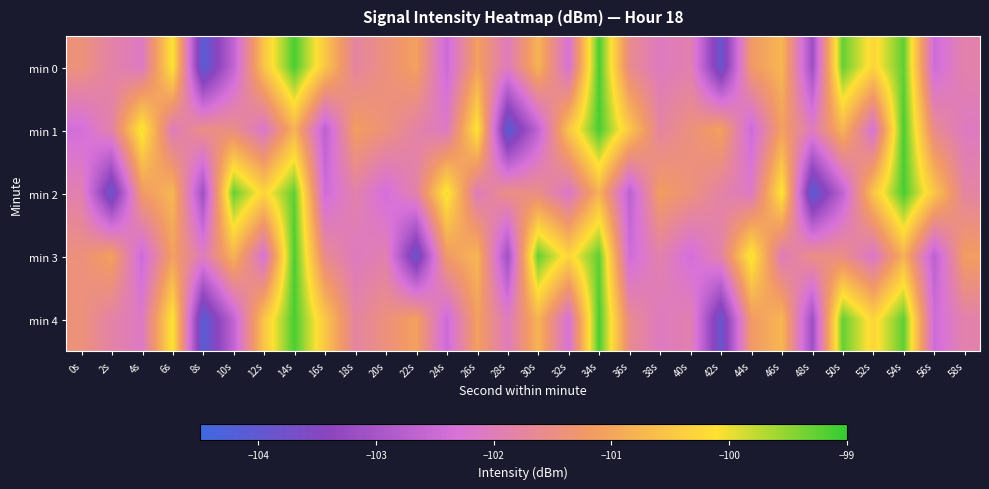

Reading left to right, list all the values displayed in this chart.

min 0: 0s=-101.4	2s=-101.8	4s=-102.1	6s=-100.1	8s=-104.1	10s=-102.7	12s=-100.5	14s=-99.1	16s=-100.5	18s=-101.8	20s=-101.4	22s=-101.1	24s=-102.5	26s=-101.1	28s=-102.0	30s=-100.8	32s=-102.3	34s=-99.1	36s=-101.6	38s=-102.1	40s=-101.9	42s=-103.9	44s=-101.2	46s=-100.7	48s=-103.1	50s=-99.3	52s=-100.3	54s=-99.2	56s=-102.4	58s=-101.9
min 1: 0s=-102.4	2s=-101.8	4s=-100.0	6s=-102.0	8s=-101.5	10s=-101.5	12s=-102.2	14s=-100.8	16s=-102.7	18s=-101.1	20s=-101.4	22s=-101.8	24s=-102.1	26s=-100.1	28s=-104.1	30s=-102.7	32s=-100.5	34s=-99.1	36s=-100.5	38s=-101.8	40s=-101.4	42s=-101.1	44s=-102.5	46s=-101.1	48s=-102.0	50s=-100.8	52s=-102.3	54s=-99.1	56s=-101.6	58s=-102.1
min 2: 0s=-101.9	2s=-103.9	4s=-101.2	6s=-100.7	8s=-103.1	10s=-99.3	12s=-100.3	14s=-99.2	16s=-102.4	18s=-101.9	20s=-102.4	22s=-101.8	24s=-100.0	26s=-102.0	28s=-101.5	30s=-101.5	32s=-102.2	34s=-100.8	36s=-102.7	38s=-101.1	40s=-101.4	42s=-101.8	44s=-102.1	46s=-100.1	48s=-104.1	50s=-102.7	52s=-100.5	54s=-99.1	56s=-100.5	58s=-101.8
min 3: 0s=-101.4	2s=-101.1	4s=-102.5	6s=-101.1	8s=-102.0	10s=-100.8	12s=-102.3	14s=-99.1	16s=-101.6	18s=-102.1	20s=-101.9	22s=-103.9	24s=-101.2	26s=-100.7	28s=-103.1	30s=-99.3	32s=-100.3	34s=-99.2	36s=-102.4	38s=-101.9	40s=-102.4	42s=-101.8	44s=-100.0	46s=-102.0	48s=-101.5	50s=-101.5	52s=-102.2	54s=-100.8	56s=-102.7	58s=-101.1
min 4: 0s=-101.4	2s=-101.8	4s=-102.1	6s=-100.1	8s=-104.1	10s=-102.7	12s=-100.5	14s=-99.1	16s=-100.5	18s=-101.8	20s=-101.4	22s=-101.1	24s=-102.5	26s=-101.1	28s=-102.0	30s=-100.8	32s=-102.3	34s=-99.1	36s=-101.6	38s=-102.1	40s=-101.9	42s=-103.9	44s=-101.2	46s=-100.7	48s=-103.1	50s=-99.3	52s=-100.3	54s=-99.2	56s=-102.4	58s=-101.9